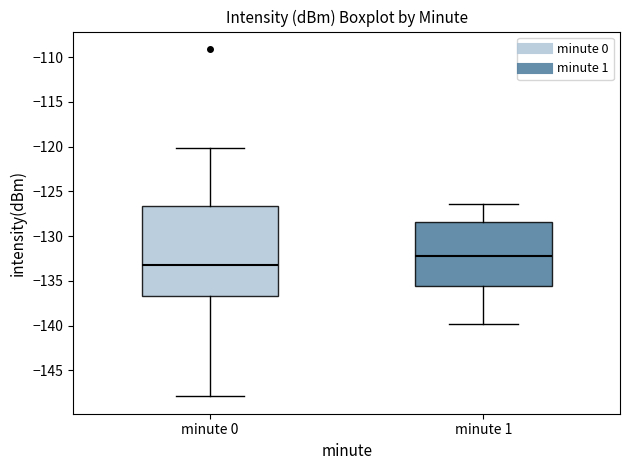

Which box has the highest median line?

minute 1